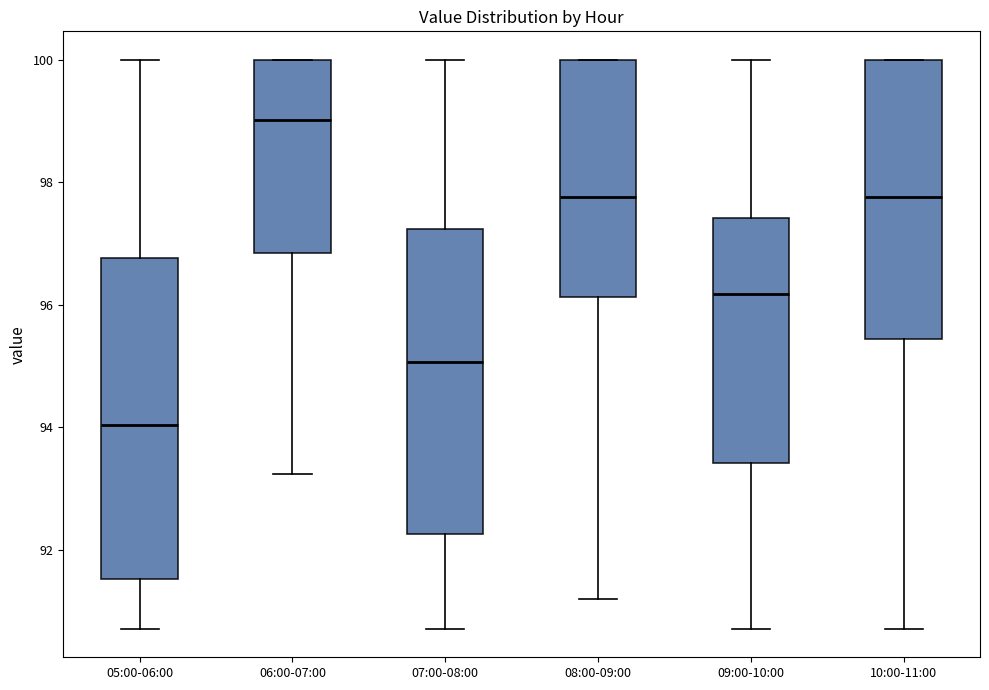

Reading left to right, transcribe this box plot: for each box, give where its median line is, the range the box spans, and where its two whiskers end, as read against the y-axis. The values are not printed on the chart, so give them approximately, as read against the axis.

05:00-06:00: median 94.0, box 91.6 to 96.8, whiskers 90.8 to 100.0
06:00-07:00: median 99.0, box 96.8 to 100.0, whiskers 93.2 to 100.0
07:00-08:00: median 95.0, box 92.2 to 97.2, whiskers 90.8 to 100.0
08:00-09:00: median 97.8, box 96.2 to 100.0, whiskers 91.2 to 100.0
09:00-10:00: median 96.2, box 93.4 to 97.4, whiskers 90.8 to 100.0
10:00-11:00: median 97.8, box 95.4 to 100.0, whiskers 90.8 to 100.0